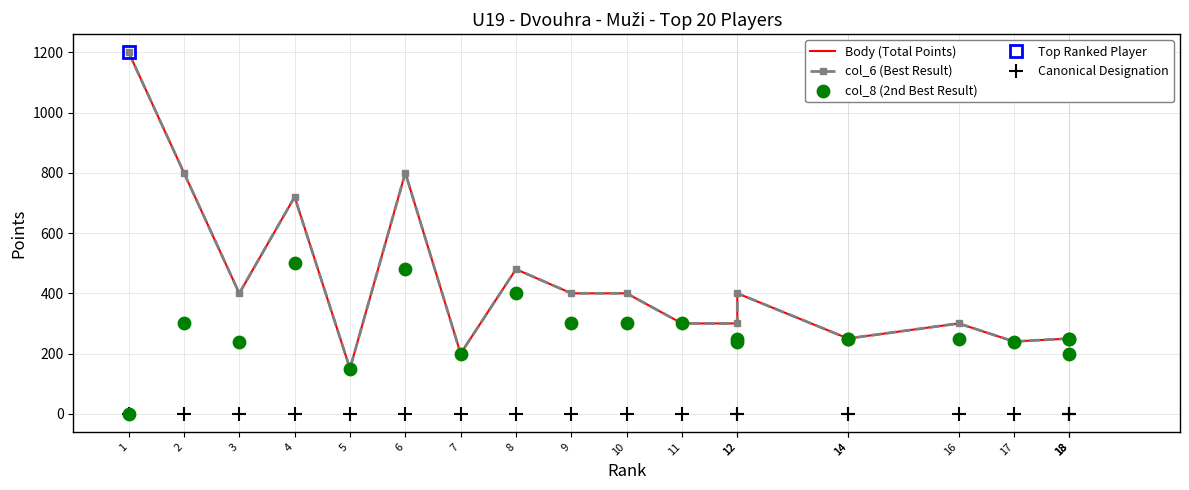

Which series has the widest spread of Y values?

Body (Total Points)